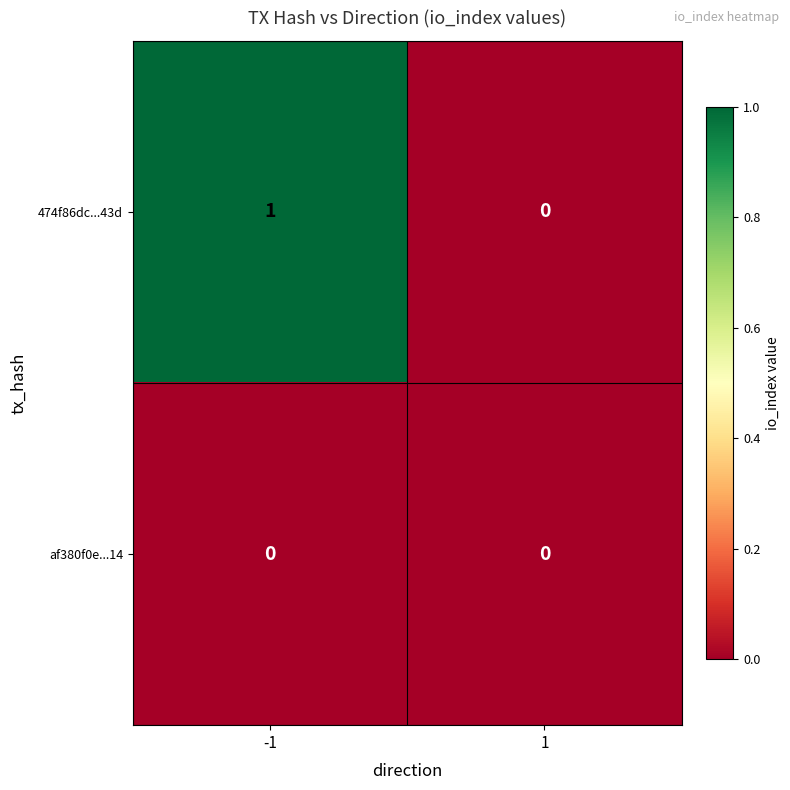

Which series has the largest total across all categories?

474f86dc...43d